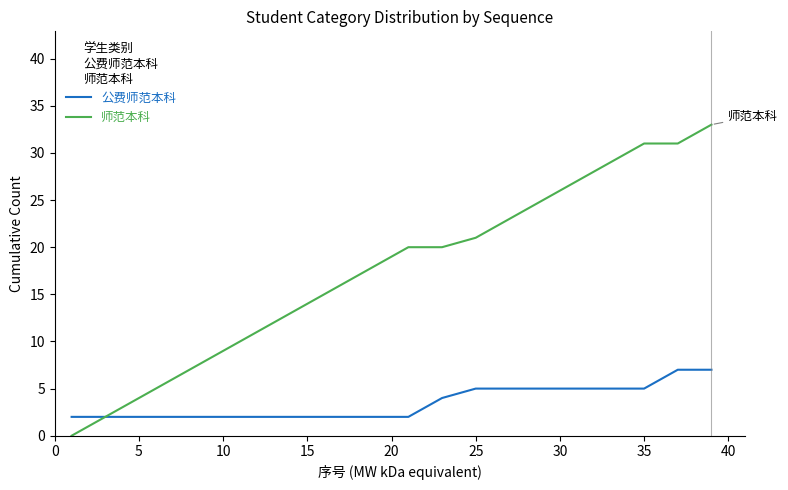

List the series in order of their peak value, highest first.

师范本科, 公费师范本科